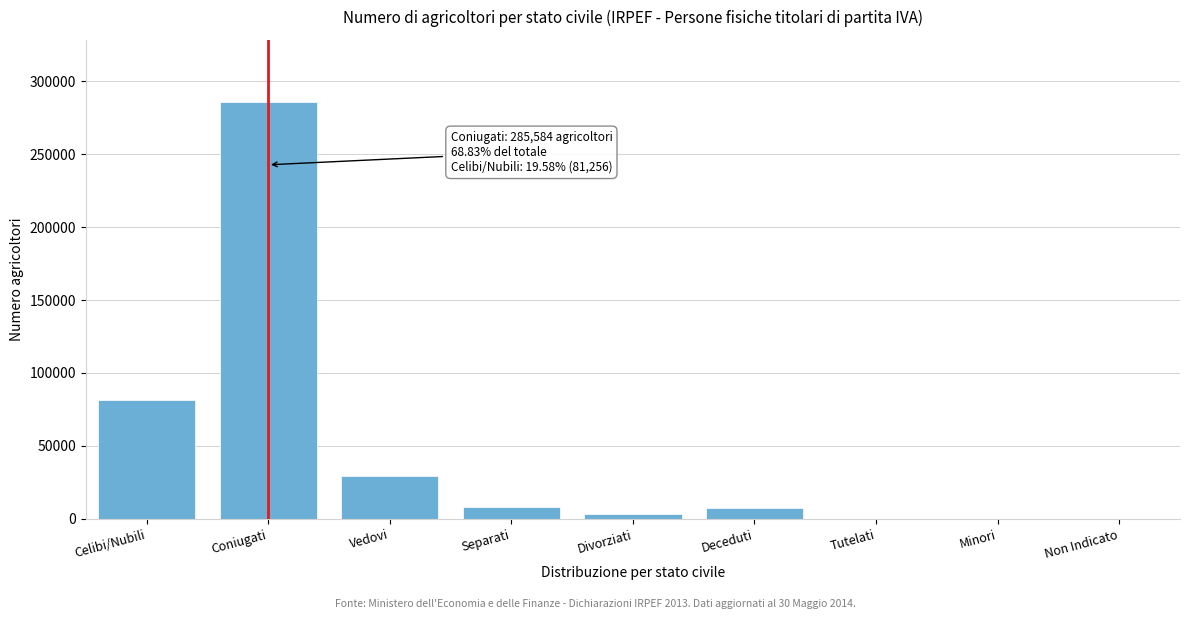

What is the change in value from Celibi/Nubili to Vedovi?

-52017